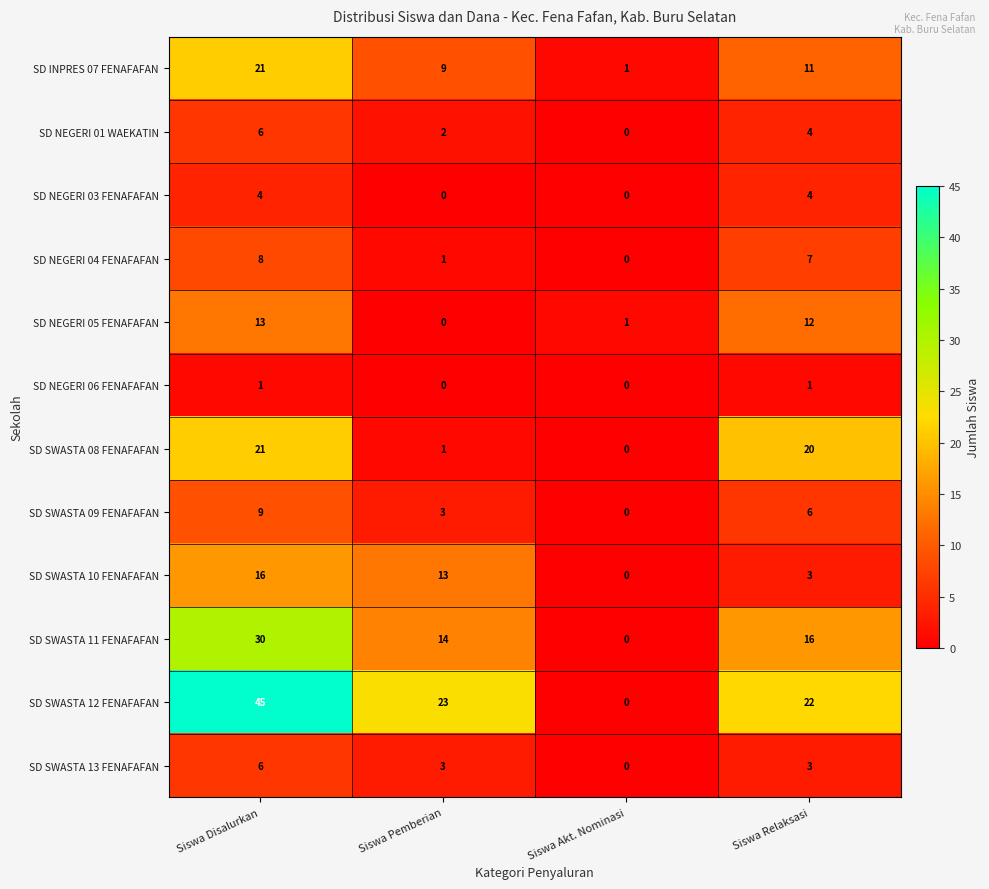

How many positive values does the SD NEGERI 04 FENAFAFAN series have?

3